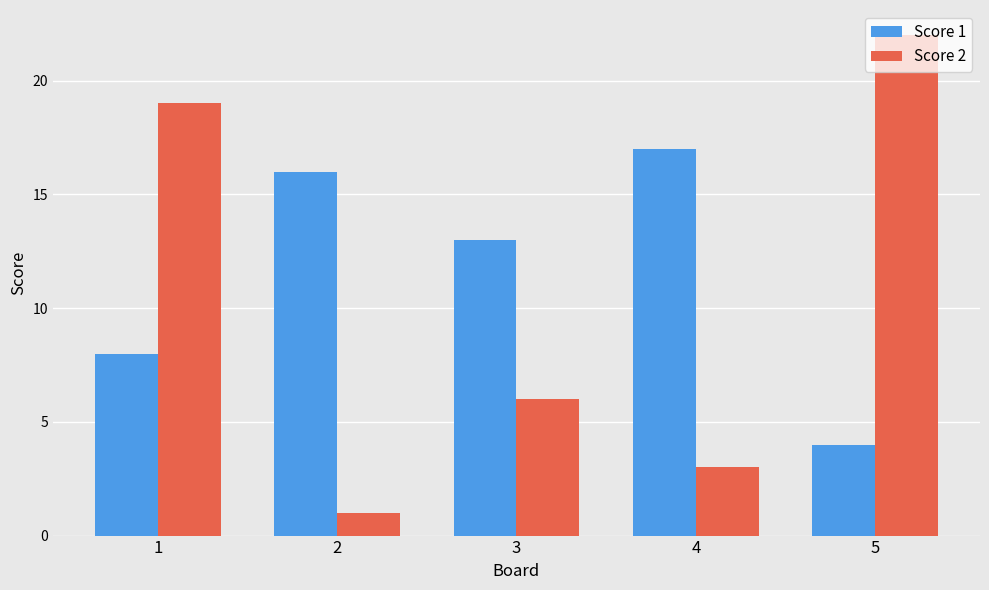

The value of Score 1 at 2 is 28. True or false?

False